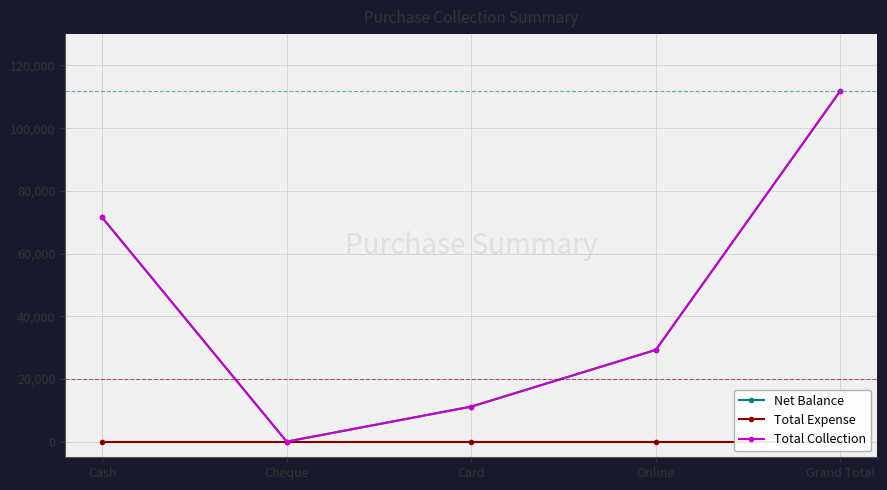

True or false: Total Expense and Total Collection cross at least once.

False